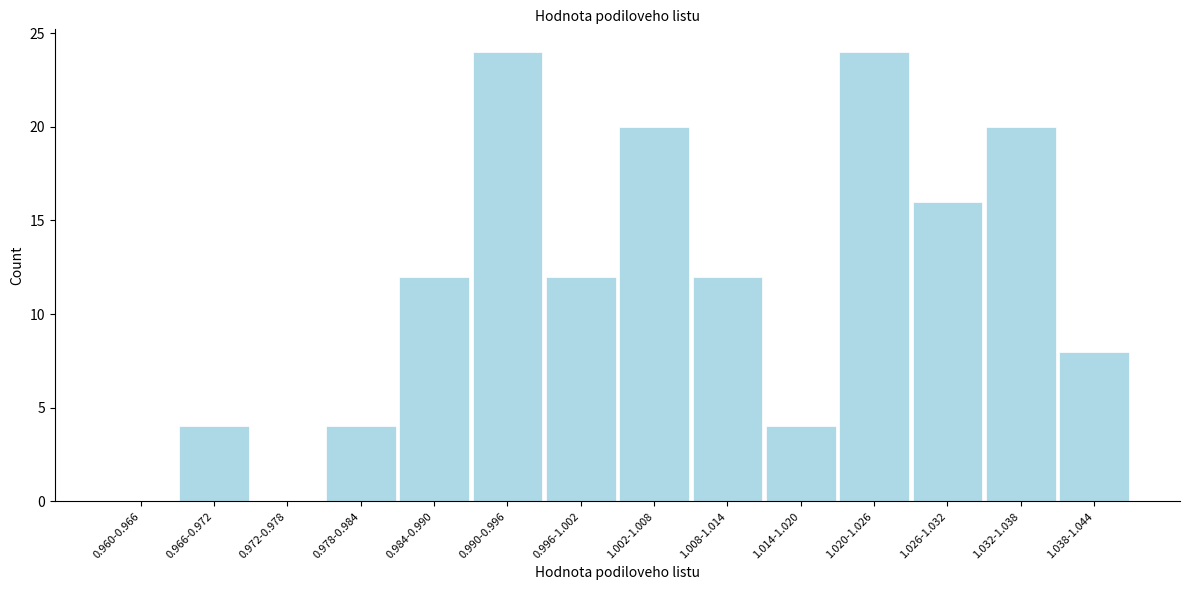

Is it true that the value at 1.008-1.014 is 12?

True